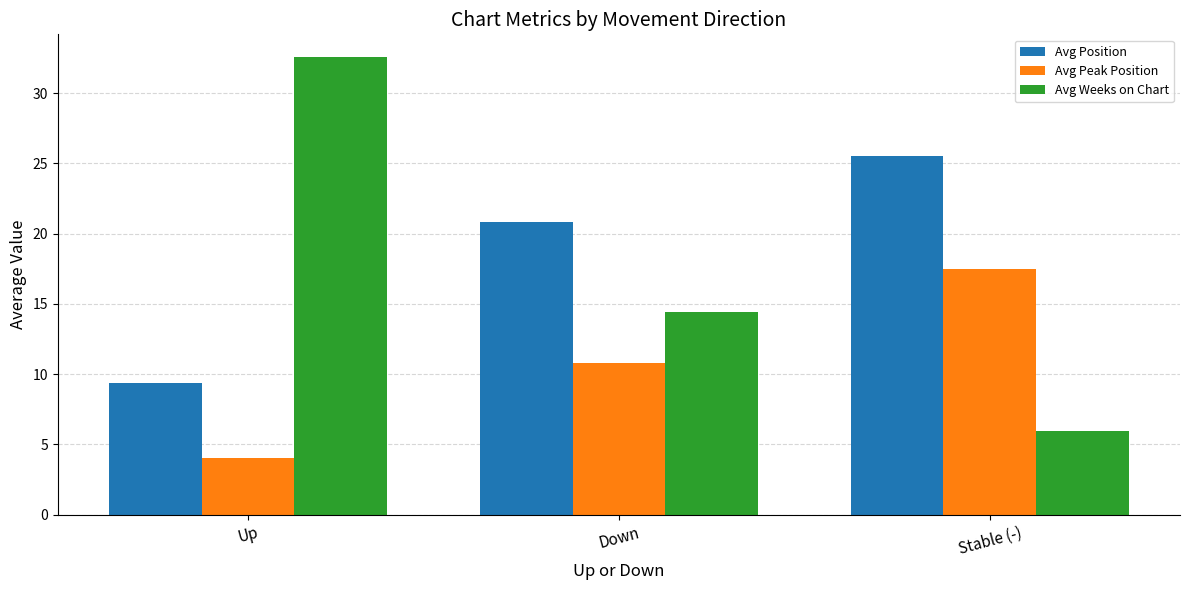

How many data points in Avg Position are less than 20?

1